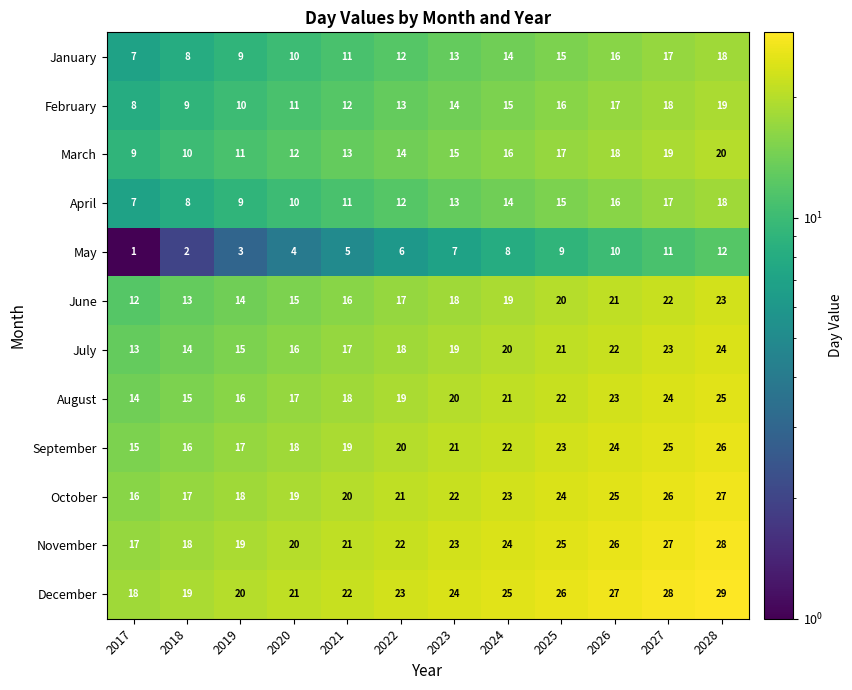

At how many categories does at least one series exceed 4?

12